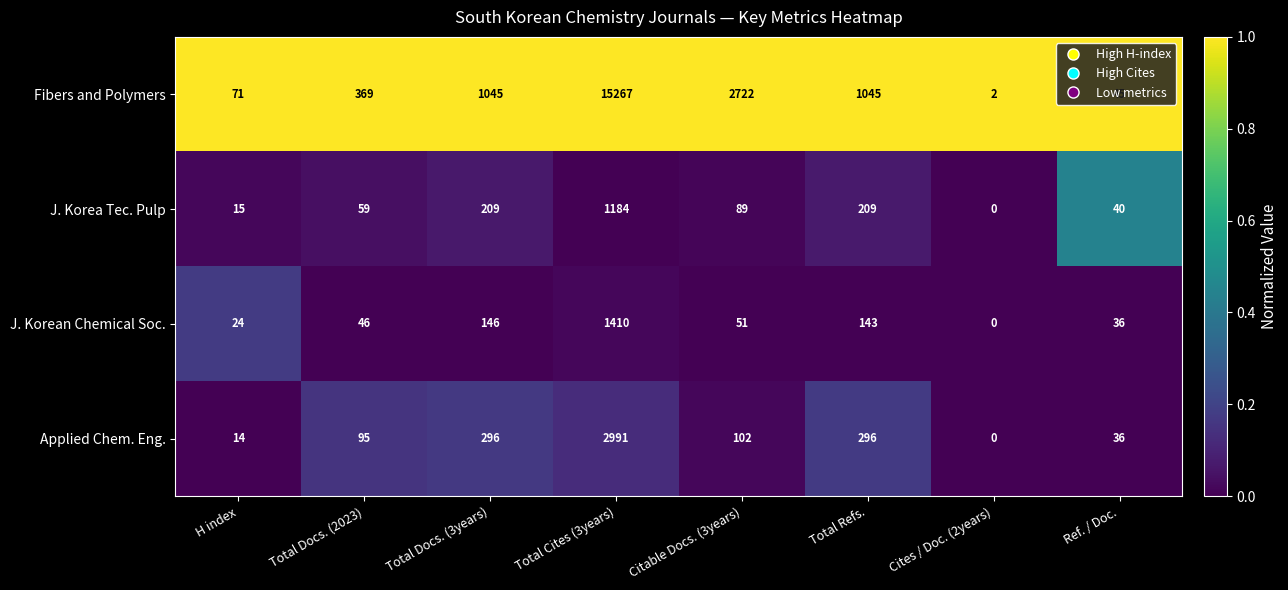

What is the greatest value displayed?

15267